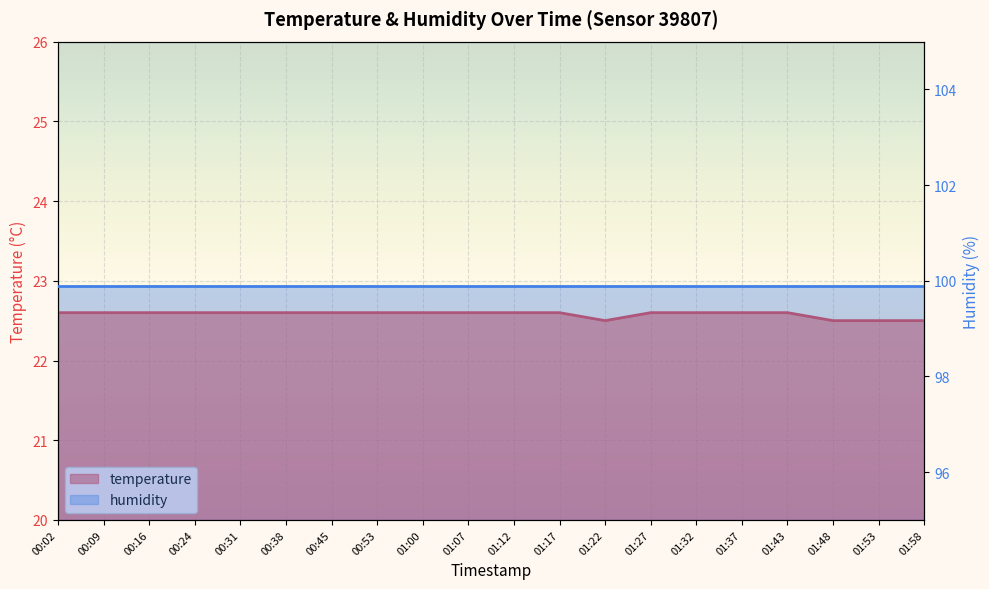

At which category does the data reach its first local valley?

01:22